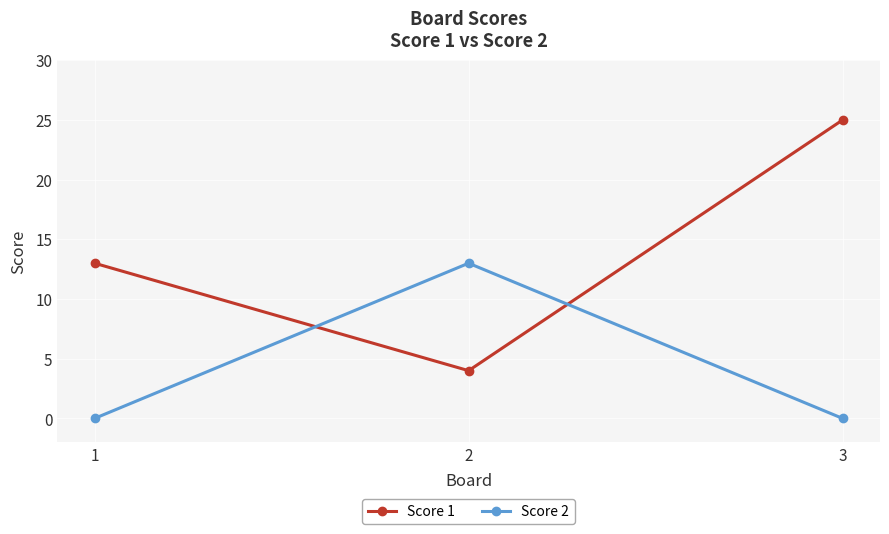

The Score 2 series shows 13 at 2. True or false?

True